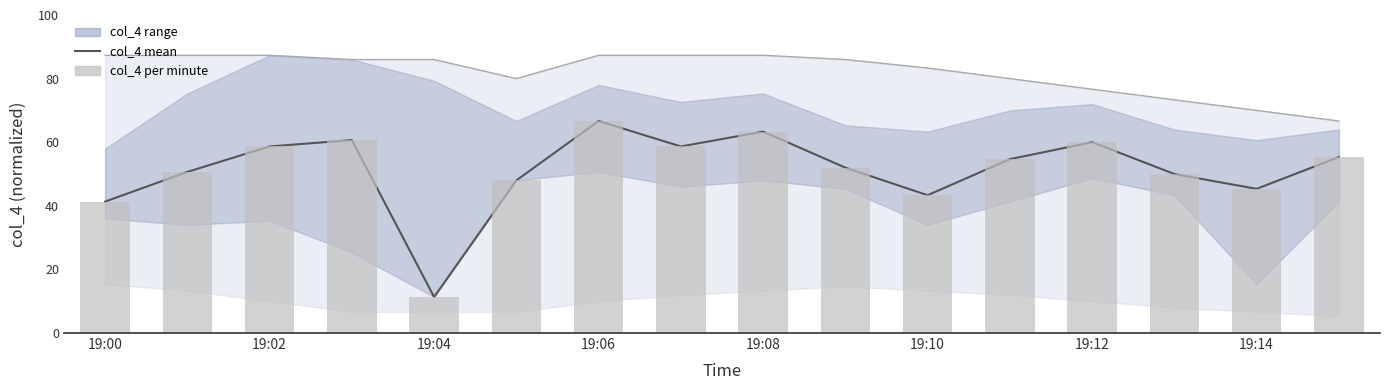

Reading left to right, what are all the values shown in this chart?

col_4 mean: 41.3	50.7	58.7	60.7	11.3	48.0	66.7	58.7	63.3	52.0	43.3	54.7	60.0	50.0	45.3	55.3
col_4 per minute: 41.3	50.7	58.7	60.7	11.3	48.0	66.7	58.7	63.3	52.0	43.3	54.7	60.0	50.0	45.3	55.3